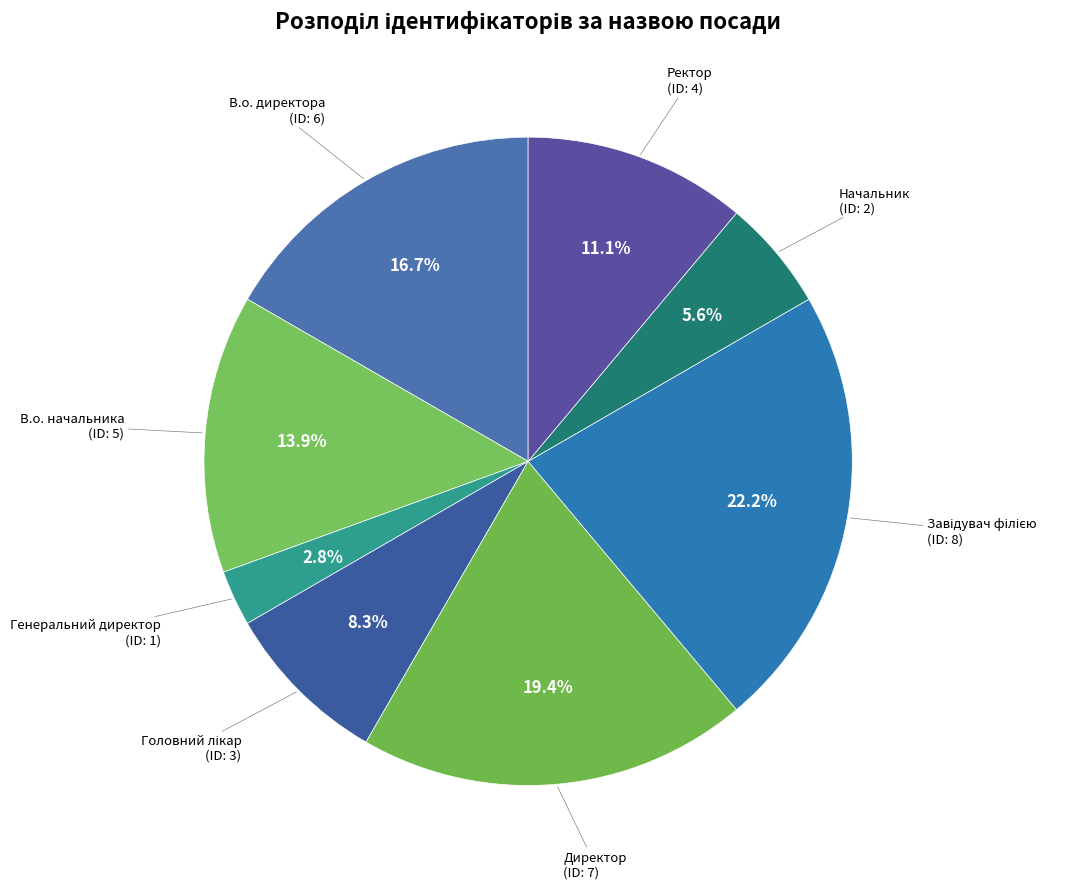

Is there a majority slice in this chart?

No